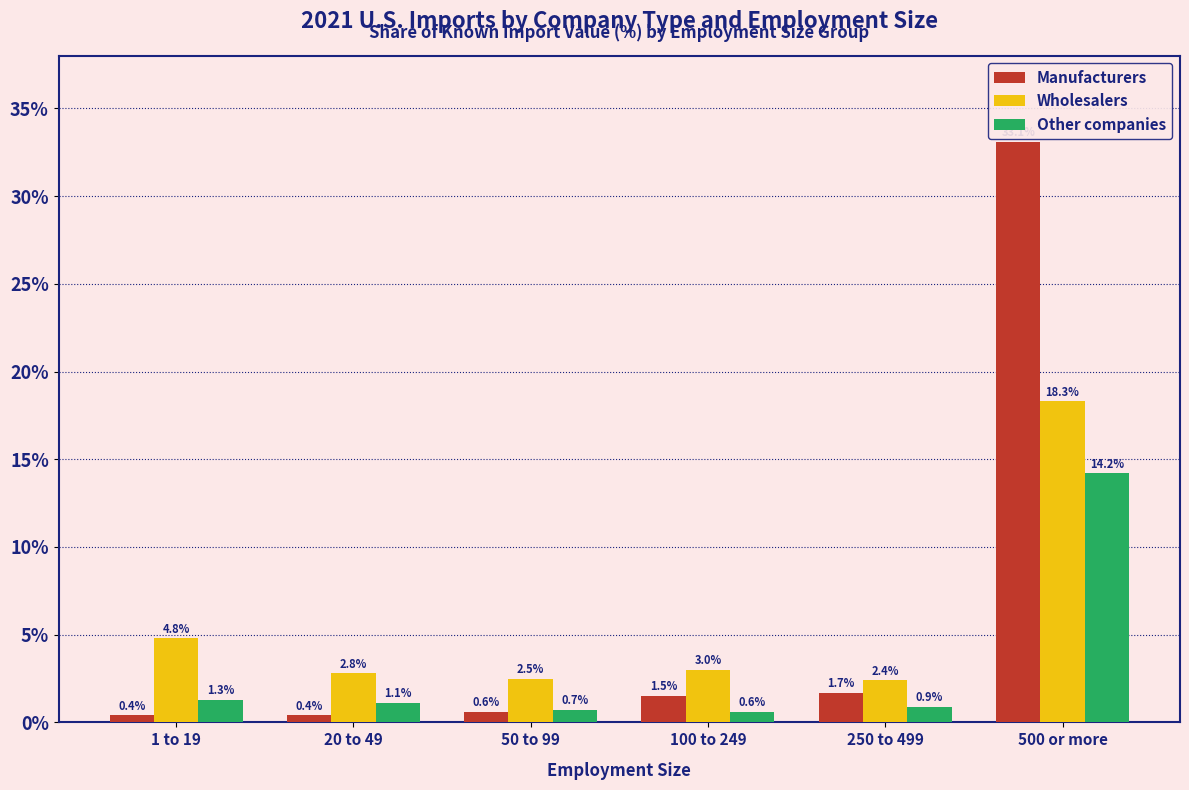

Count the number of data series in this chart.

3